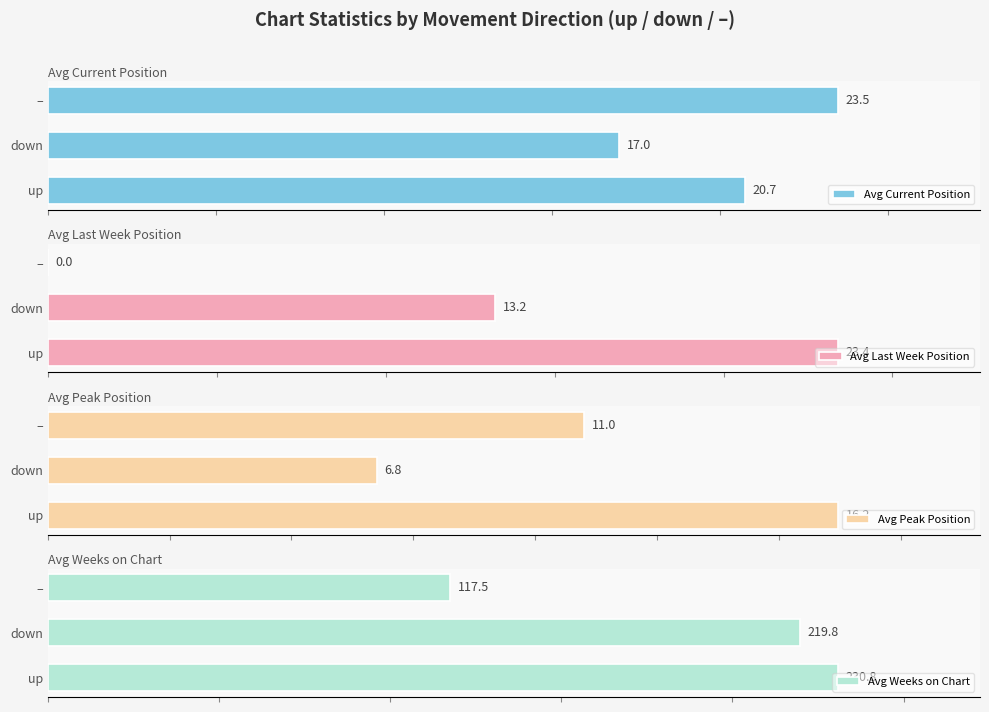

Rank the categories by Avg Current Position value from lowest to highest.

down, up, –